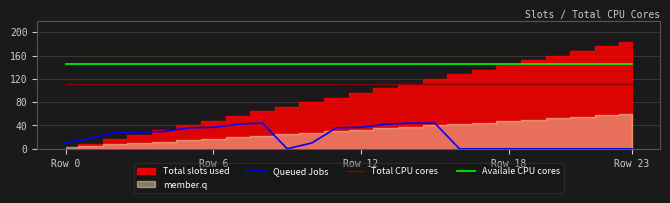

True or false: Total CPU cores and Availale CPU cores intersect in this chart.

False